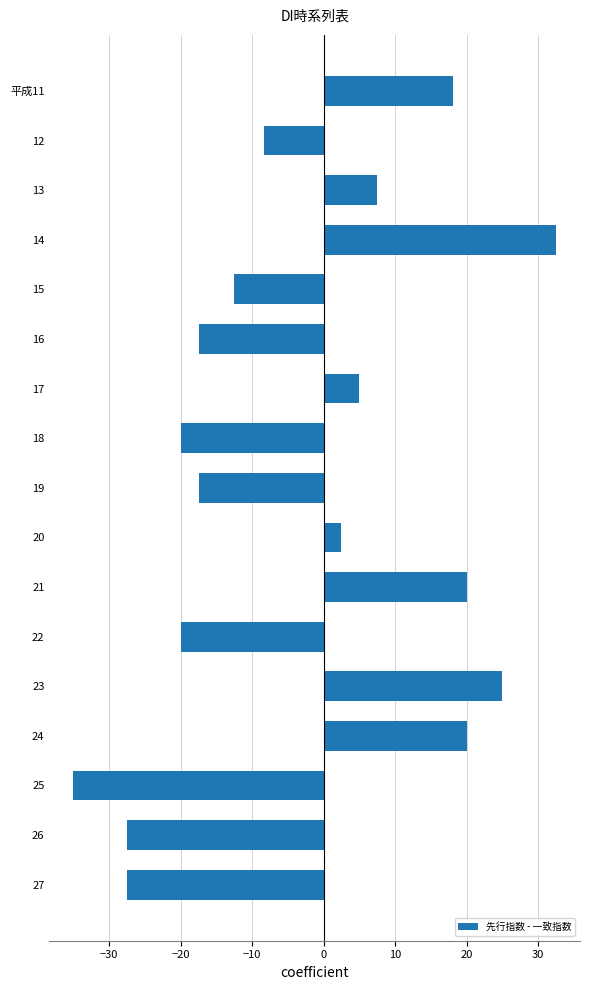

How many values are below zero?

9